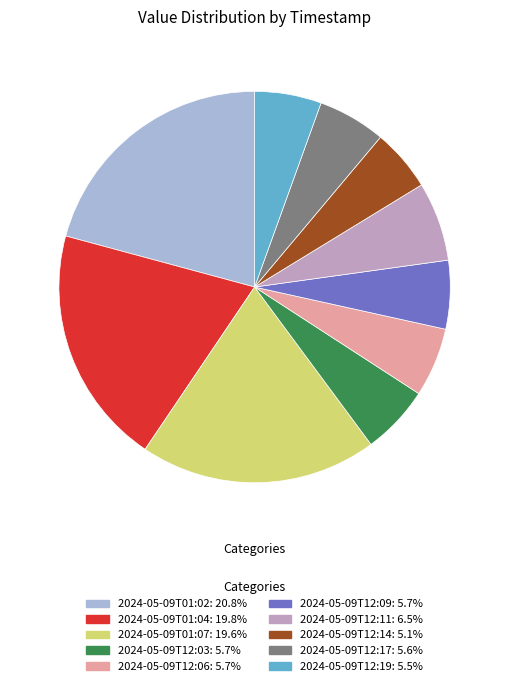

Does 2024-05-09T12:06 account for over 50% of the chart?

No